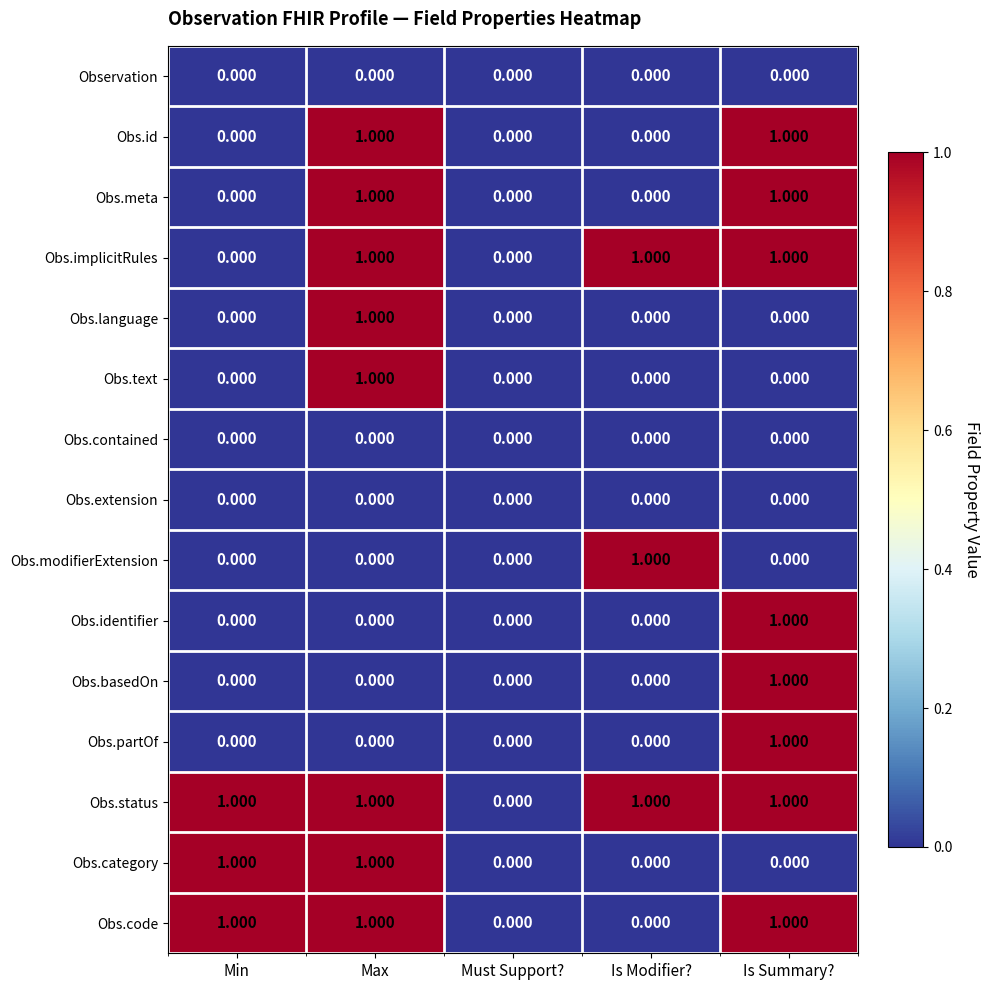

Which series has the largest total across all categories?

Obs.status